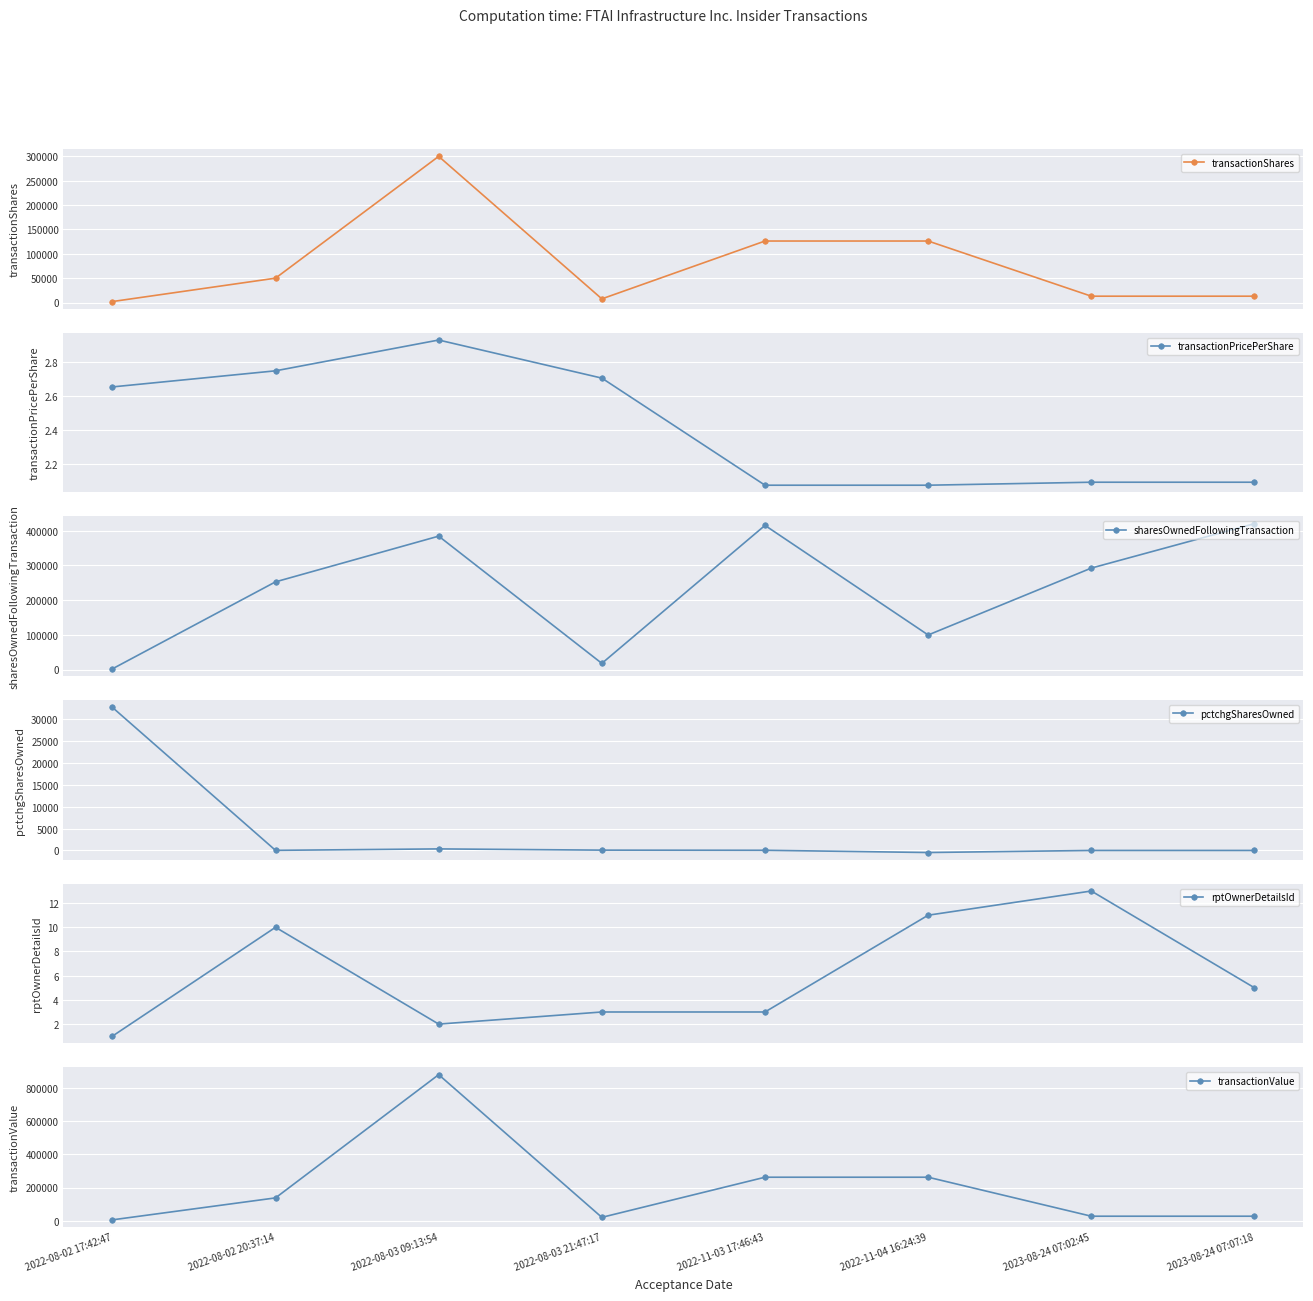

What are all the series names shown in the legend?

transactionShares, transactionPricePerShare, sharesOwnedFollowingTransaction, pctchgSharesOwned, rptOwnerDetailsId, transactionValue